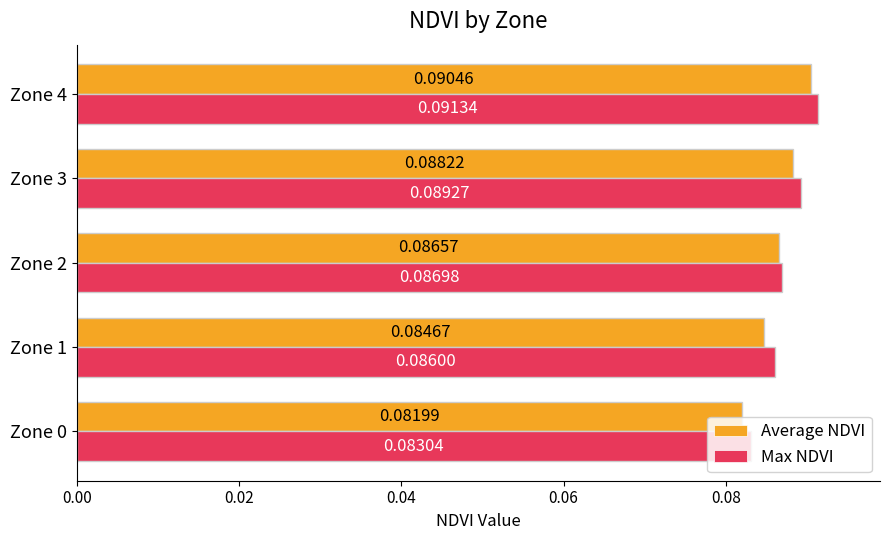

Rank the categories by Max NDVI value from highest to lowest.

Zone 4, Zone 3, Zone 2, Zone 1, Zone 0